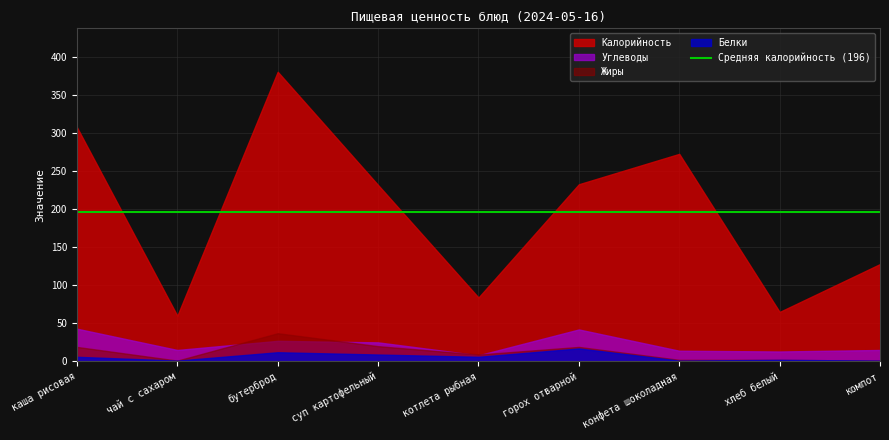

Rank the series by their maximum value, from lowest to highest.

Белки, Жиры, Углеводы, Калорийность